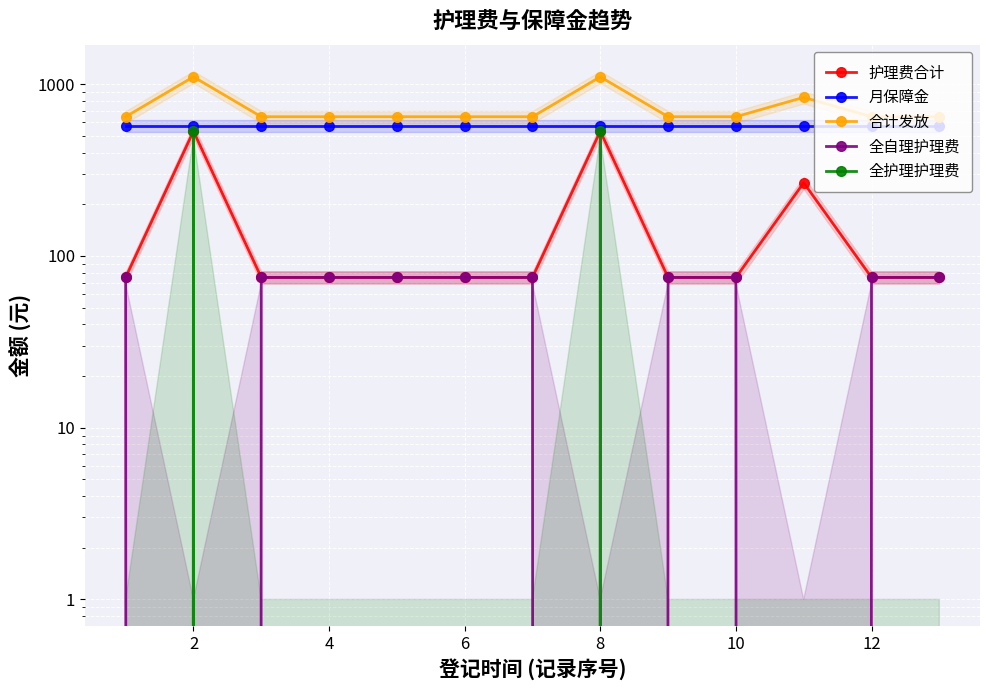

True or false: 合计发放 has a value of 591 at 8.

False